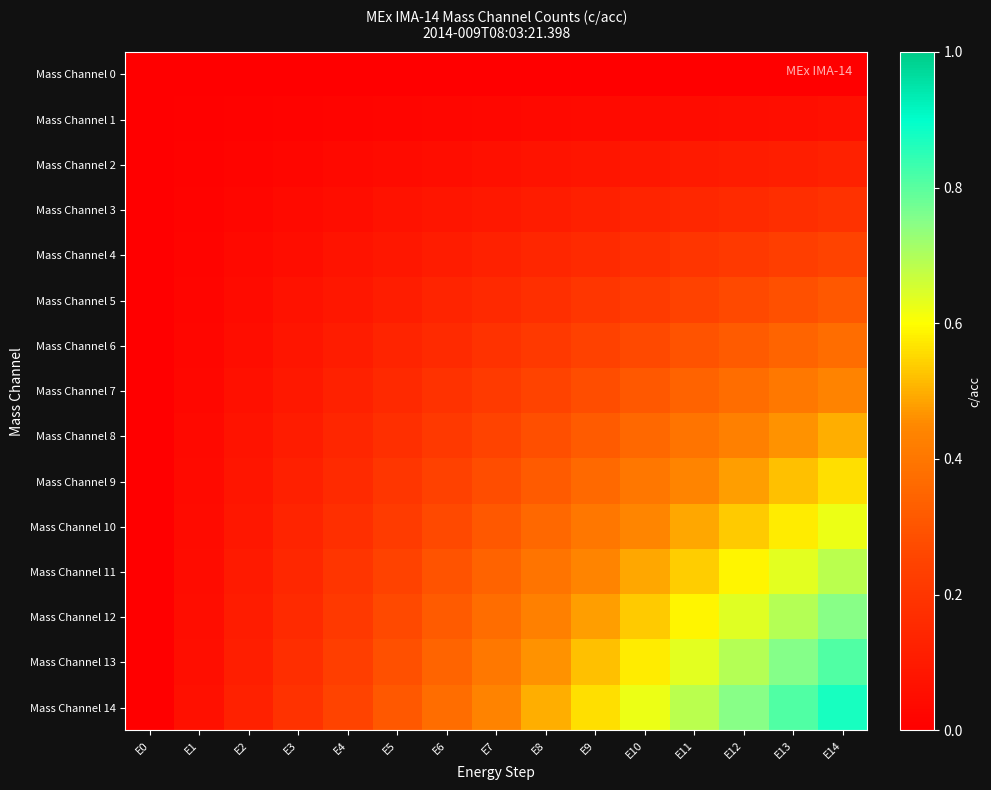

Between E3 and E8, which is larger?

E3